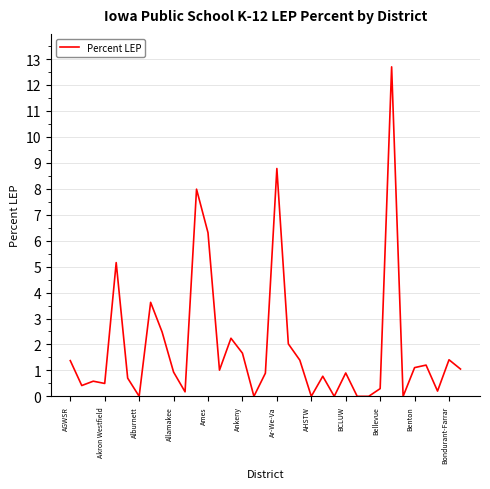

What is the difference between the maximum and minimum values?

12.7